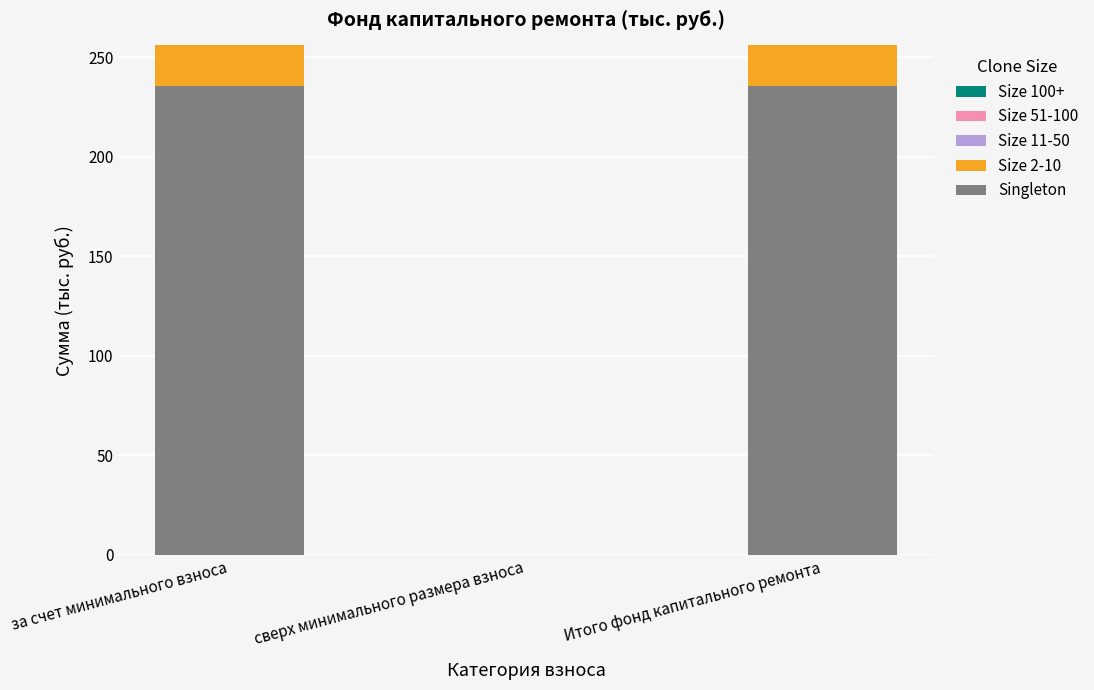

What is the total value across all series at за счет минимального взноса?

256.1